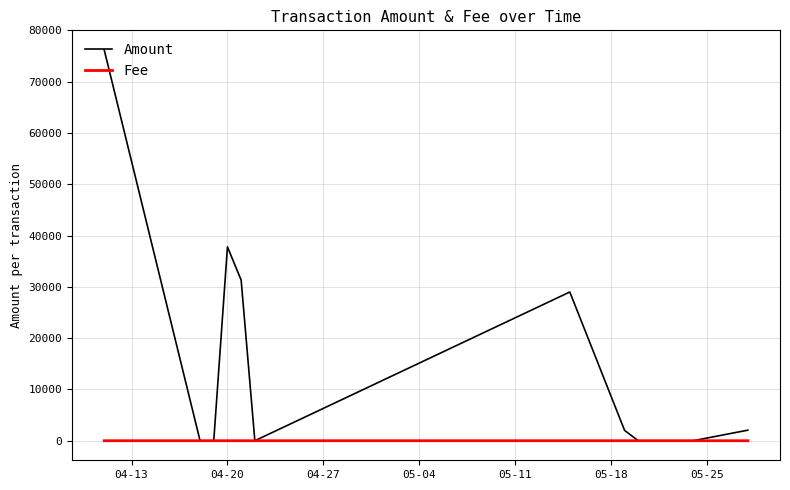

Is this an area chart (filled region under the line)?

No